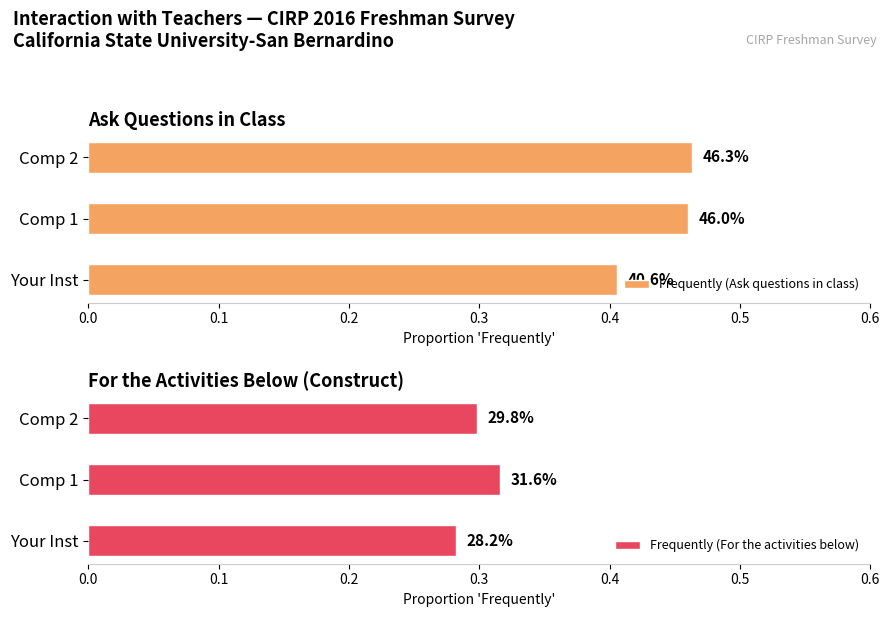

Which series has the widest spread of values?

Frequently (Ask questions in class)